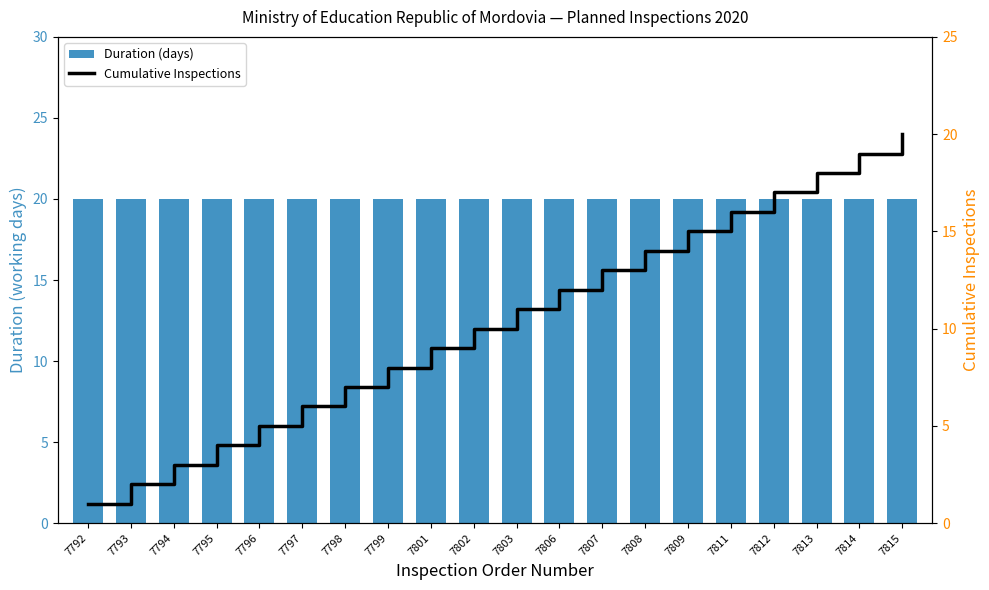

Rank the series by their maximum value, from highest to lowest.

Duration (days), Cumulative Inspections